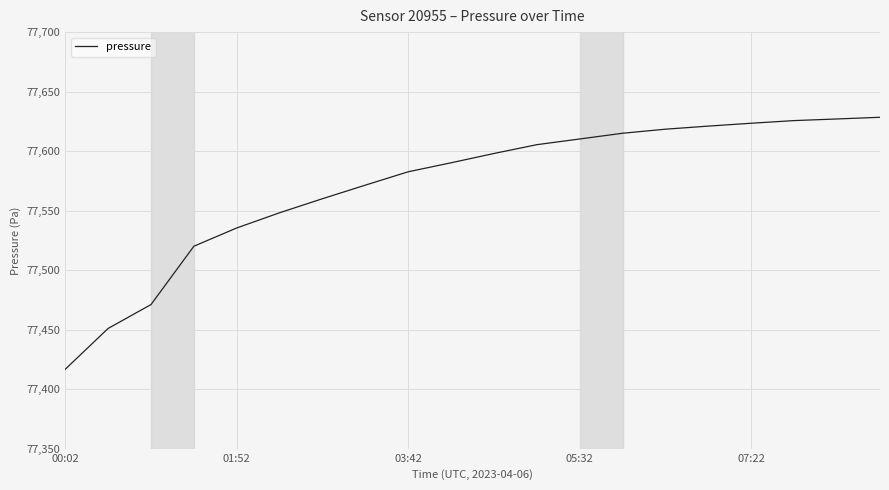

What is the smallest value displayed?

77416.7